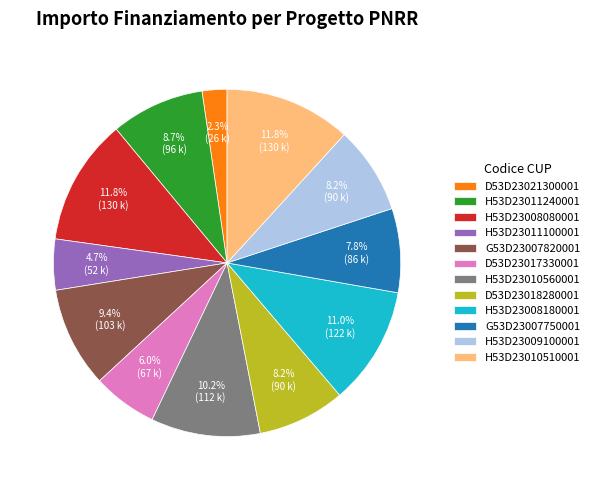

Is D53D23021300001 the majority of the pie?

No